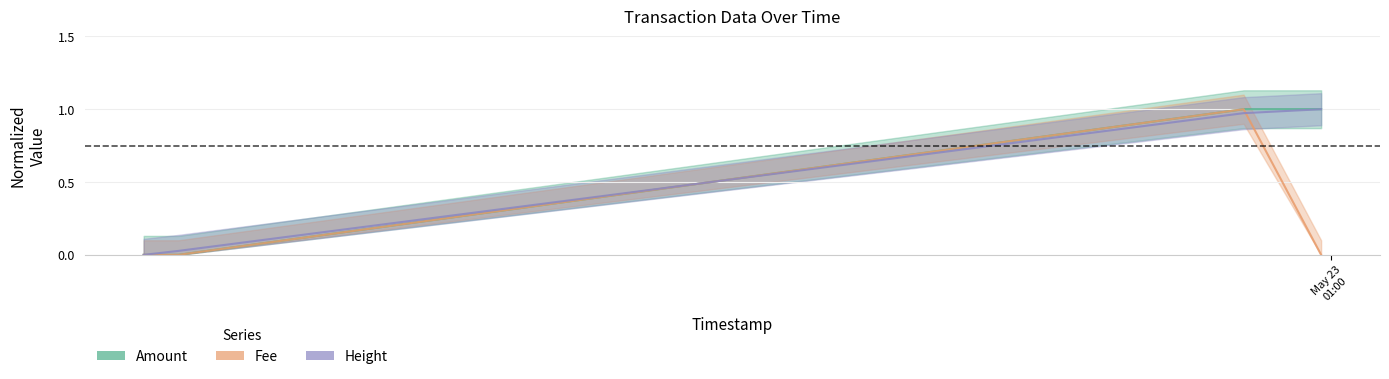

Where is the first local maximum for Fee?

2017-05-23 00:48:04